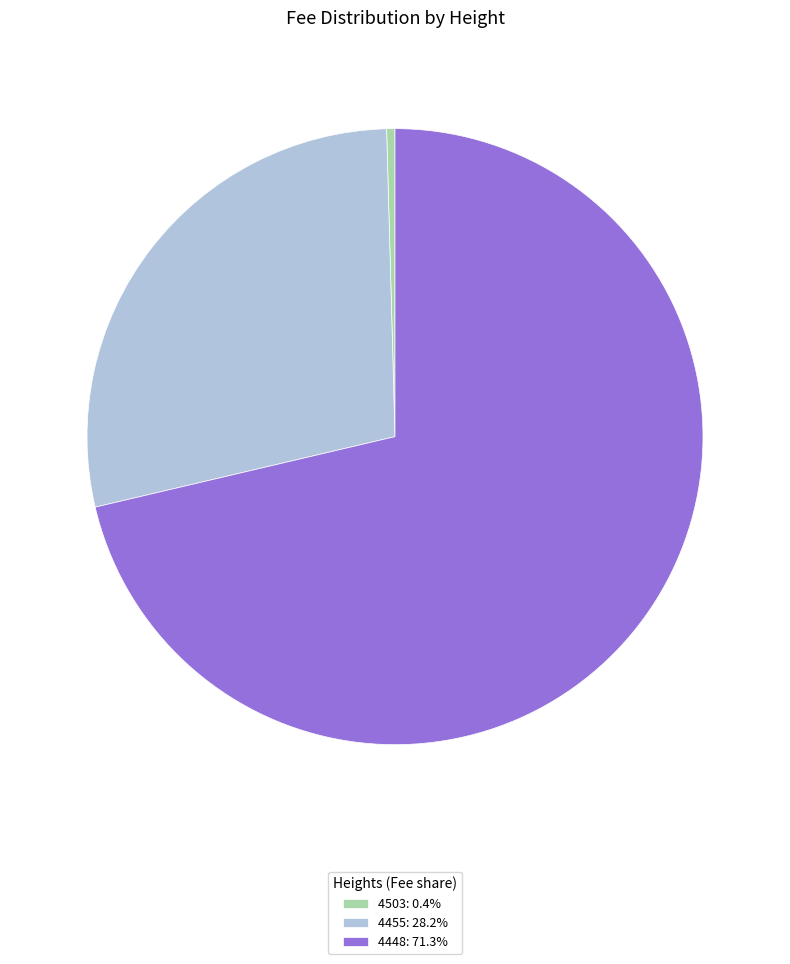

Is 4448 the majority of the pie?

Yes